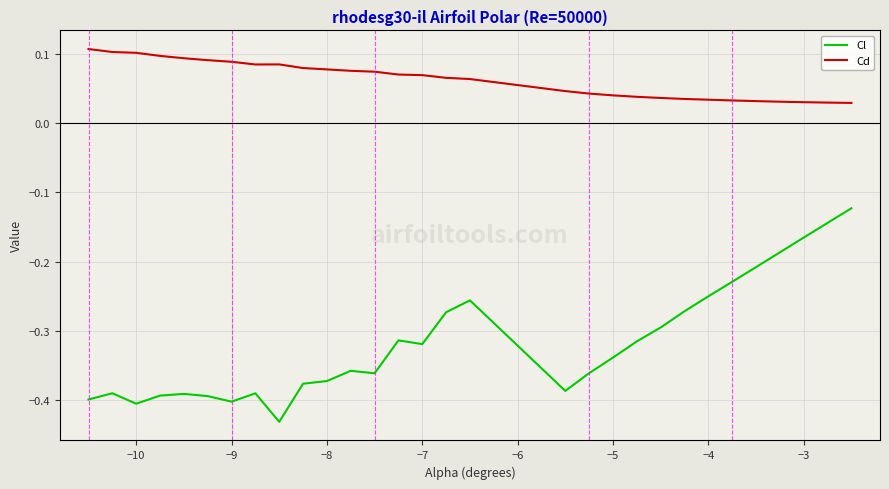

How many lines are shown in the chart?

2